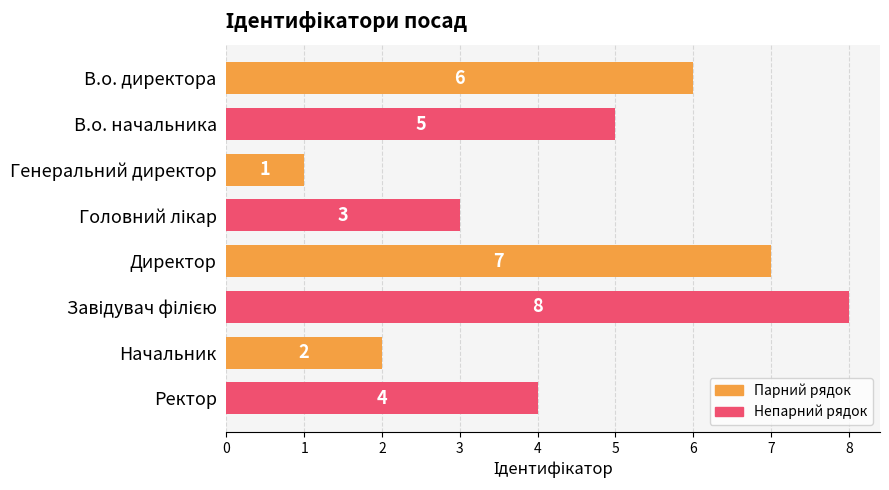

Does the chart contain stacked bars?

No